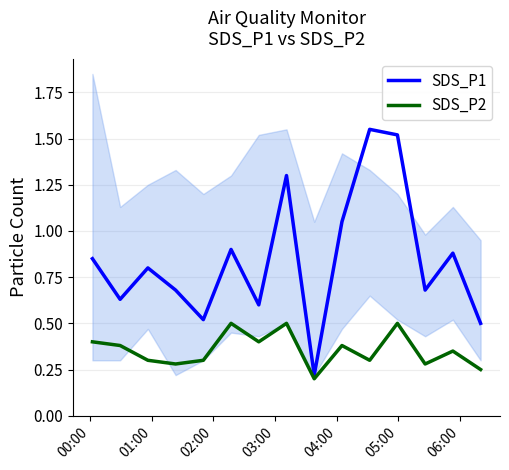

Is the value of SDS_P2 at 12 greater than the value of SDS_P1 at 00:00?

No